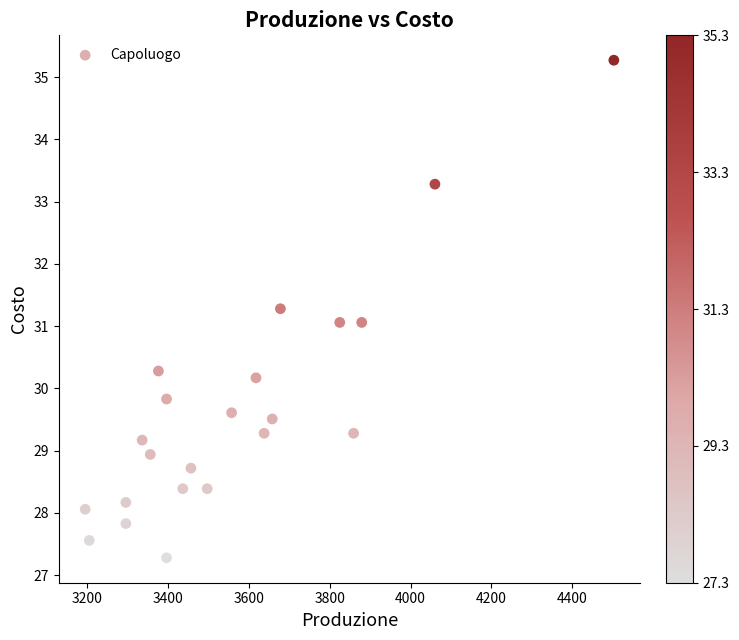

What is the range of X values (max minus min)?

1306.5